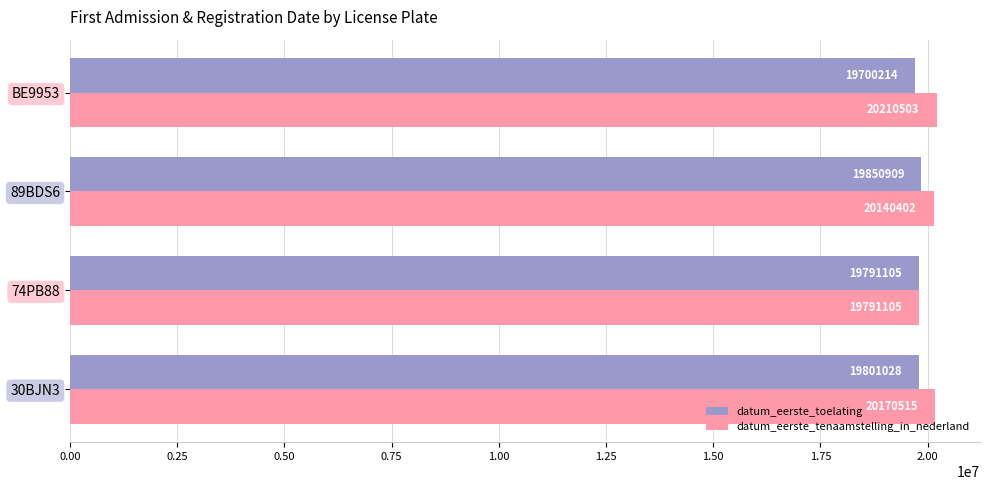

List the labels in order of datum_eerste_tenaamstelling_in_nederland value, smallest first.

74PB88, 89BDS6, 30BJN3, BE9953